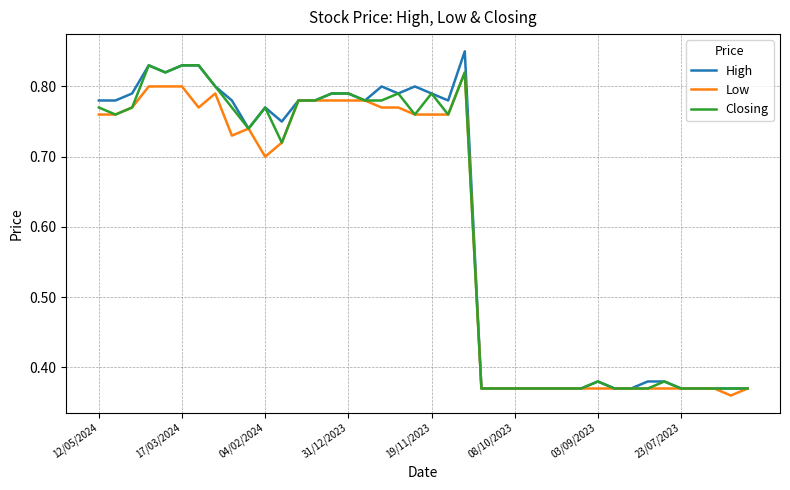

Which series has the widest spread of values?

High